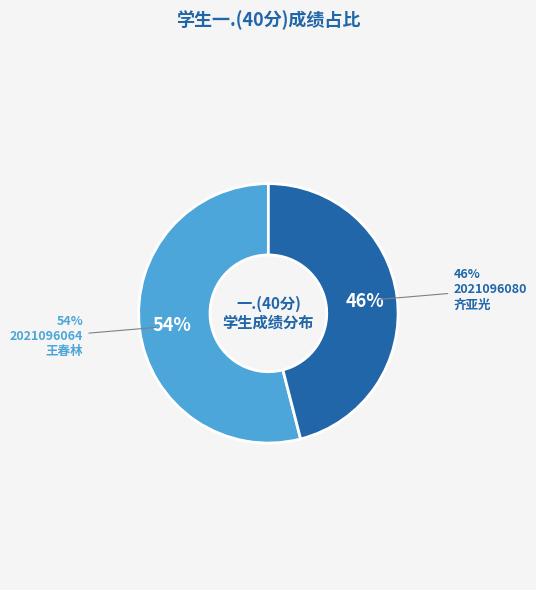

True or false: 2021096064
王春林 accounts for 46% of the total.

False